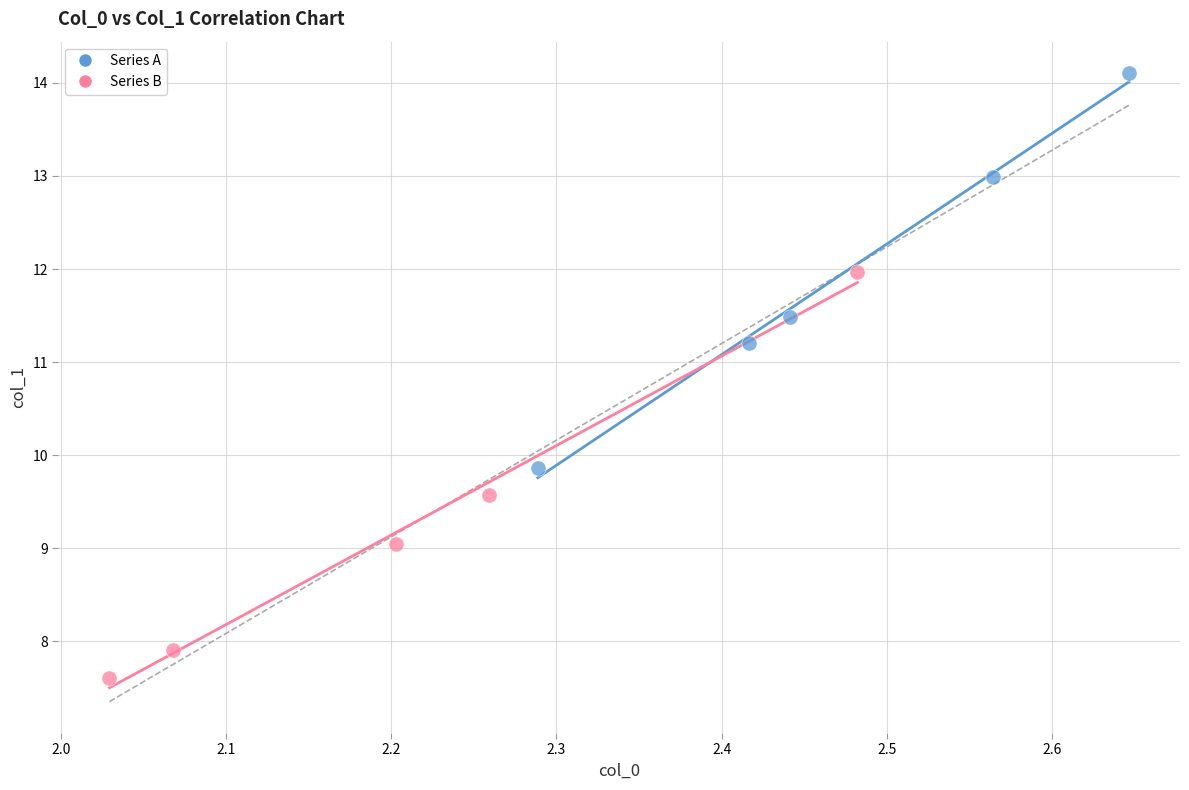

Which series contains the lowest Y value?

Series B